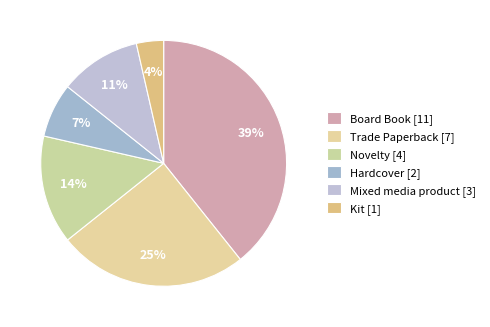

To the nearest percent, what is the average slice percentage?

17%